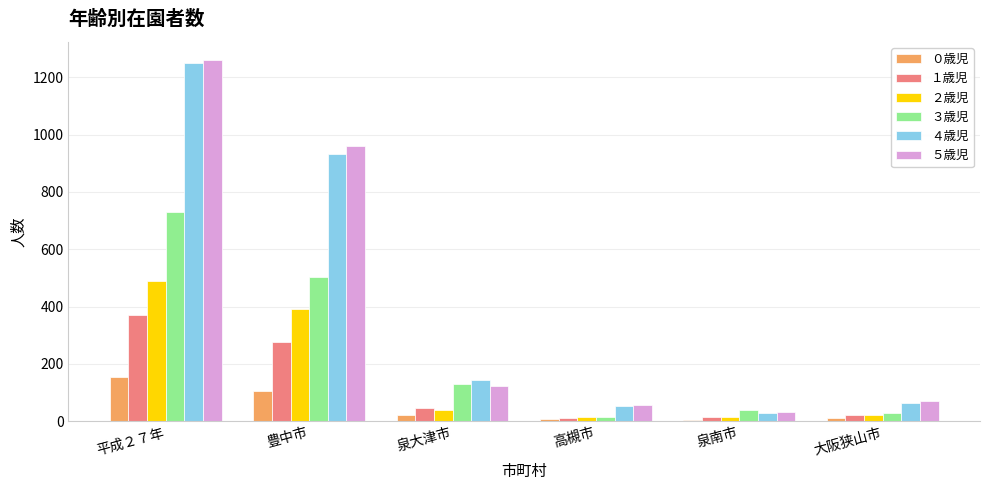

What is the total value across all series at 泉大津市?

501